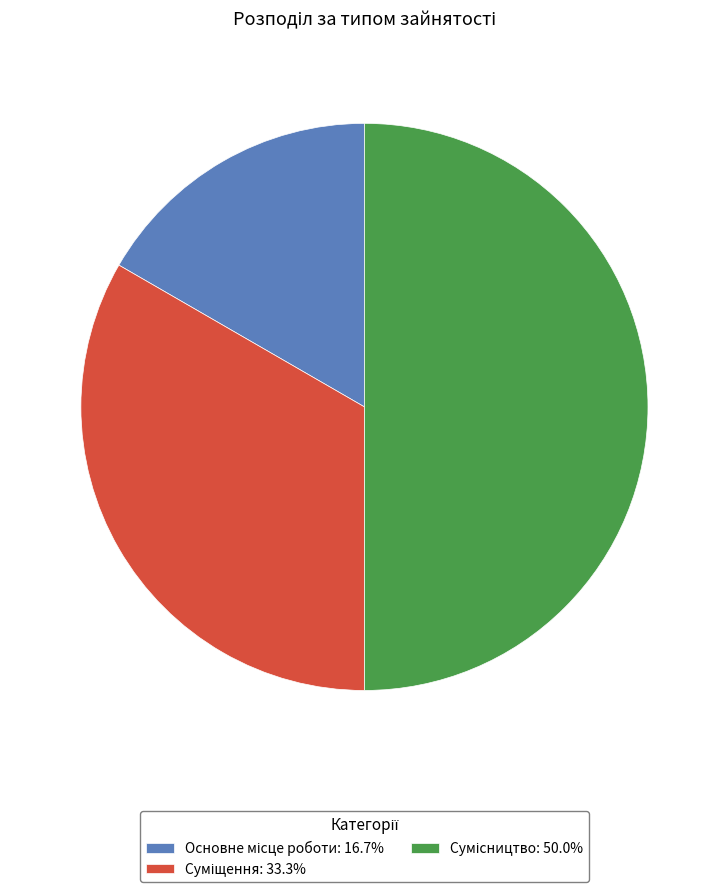

Is there any slice that represents more than half of the pie?

No